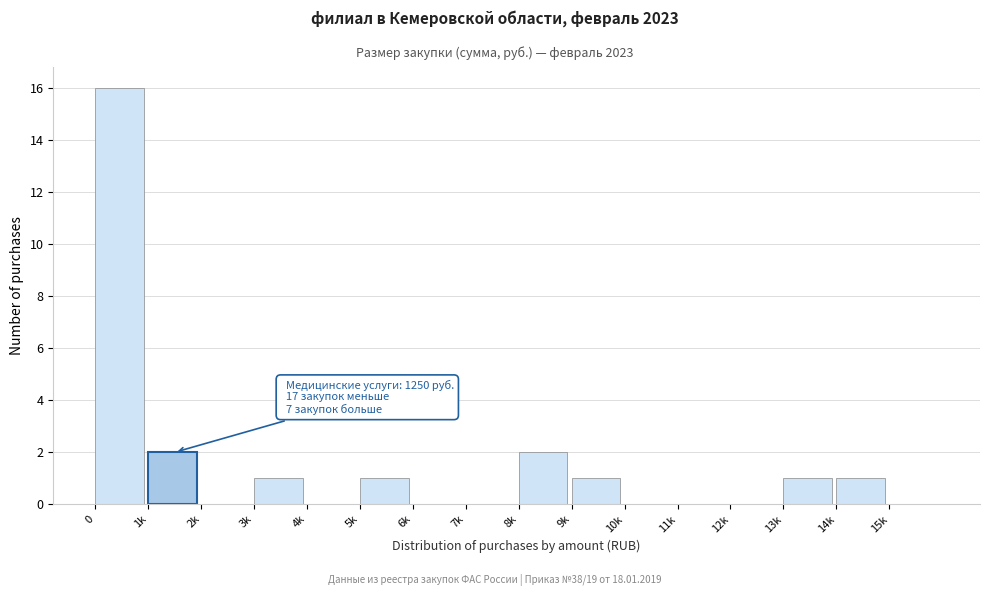

Reading left to right, extract all data points from this chart.

0=16	1k=2	2k=0	3k=1	4k=0	5k=1	6k=0	7k=0	8k=2	9k=1	10k=0	11k=0	12k=0	13k=1	14k=1	15k=0